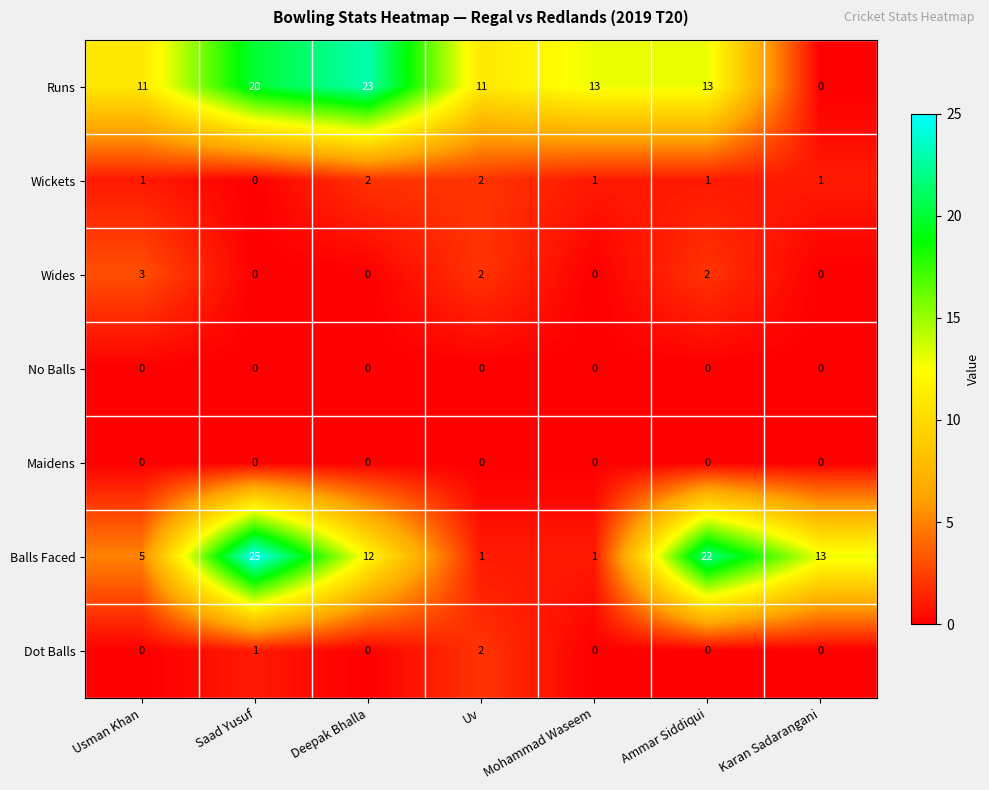

Count the number of data series in this chart.

7